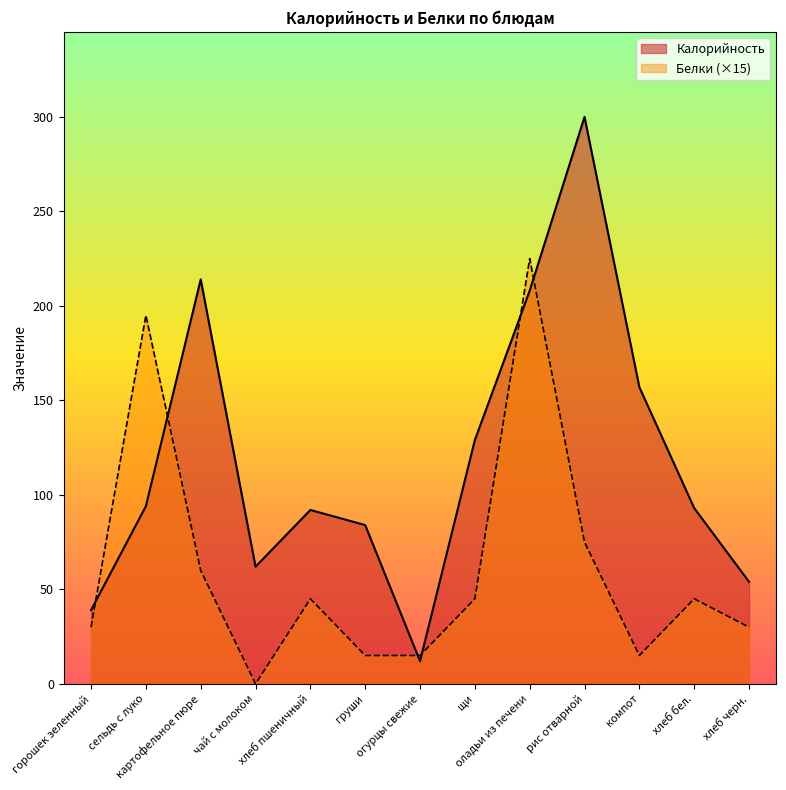

Which series has the widest spread of values?

Калорийность